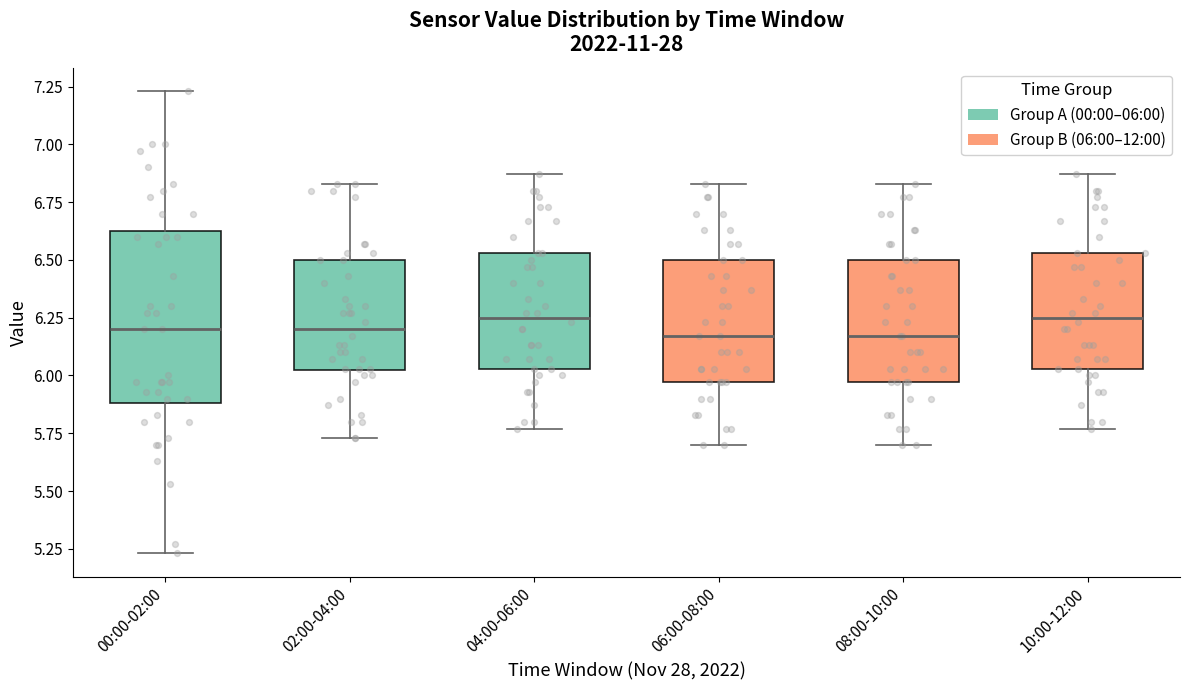

Reading left to right, read every box against the y-axis: the position of its median line, the range the box covers, and the ends of its whiskers. The values are not printed on the chart, so give them approximately, as read against the axis.

00:00-02:00: median 6.20, box 5.90 to 6.65, whiskers 5.25 to 7.25
02:00-04:00: median 6.20, box 6.00 to 6.50, whiskers 5.75 to 6.85
04:00-06:00: median 6.25, box 6.05 to 6.55, whiskers 5.75 to 6.85
06:00-08:00: median 6.15, box 5.95 to 6.50, whiskers 5.70 to 6.85
08:00-10:00: median 6.15, box 5.95 to 6.50, whiskers 5.70 to 6.85
10:00-12:00: median 6.25, box 6.05 to 6.55, whiskers 5.75 to 6.85